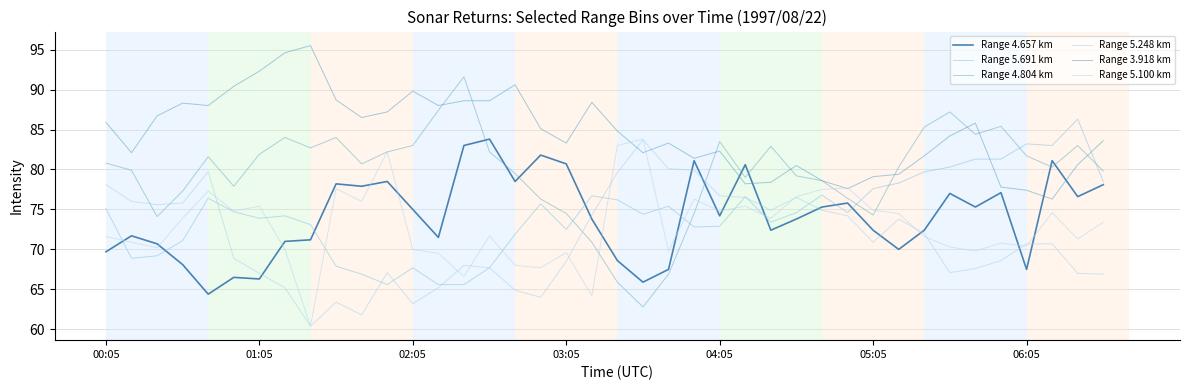

Does the chart display data point markers on the line(s)?

No